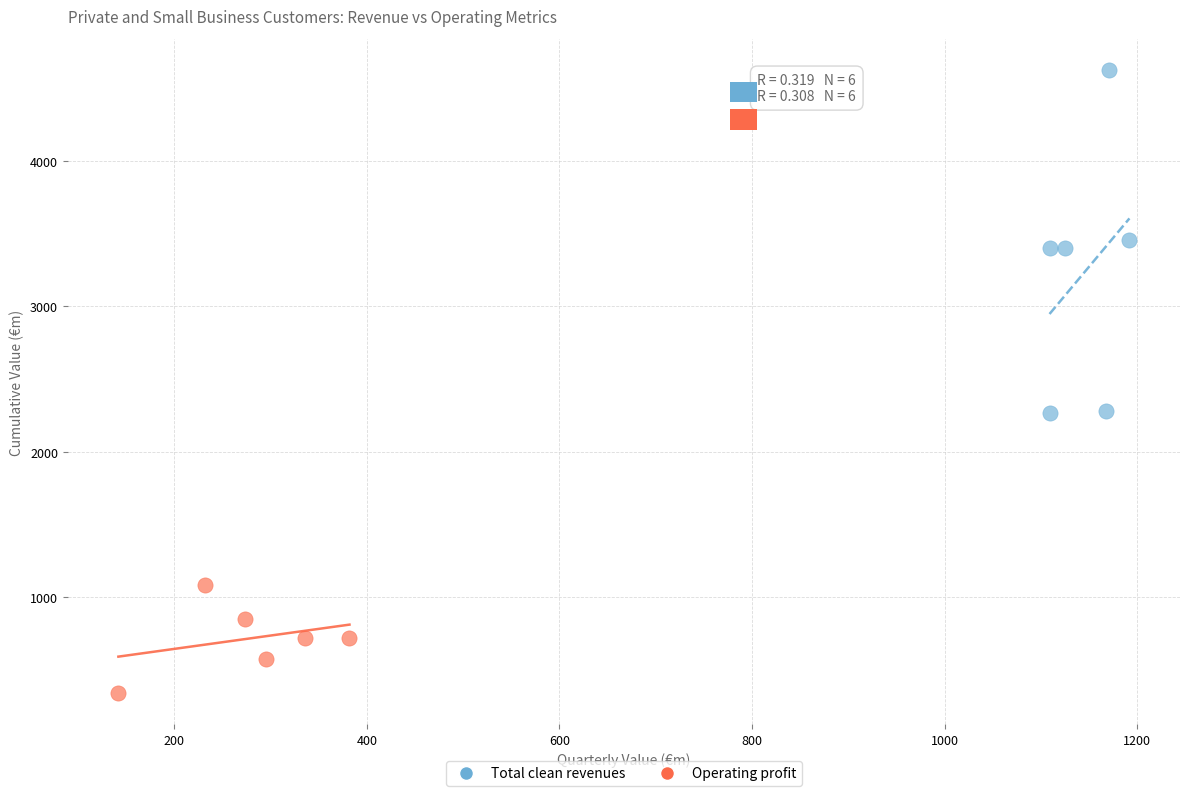

Which series reaches the minimum Y coordinate?

Operating profit